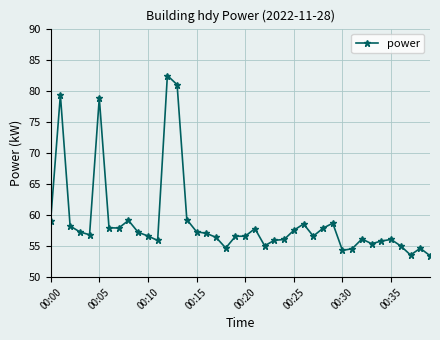

What is the smallest value displayed?

53.5